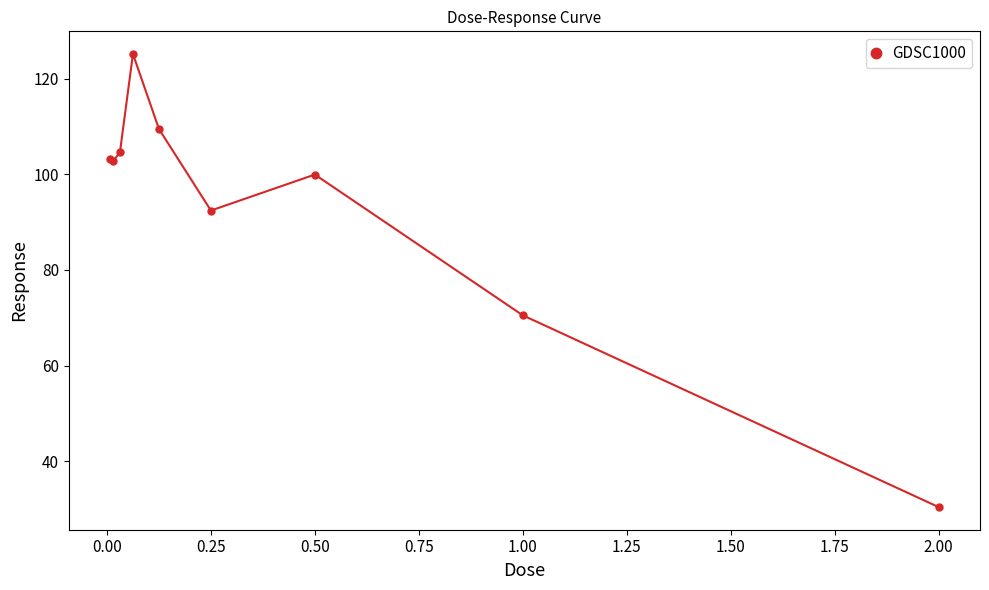

True or false: there are more than 0 points higher than both neighbors.

True